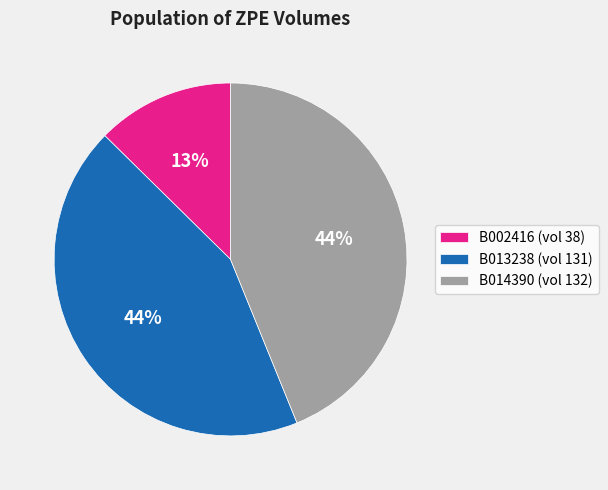

What is the smallest slice in the pie chart?

B002416